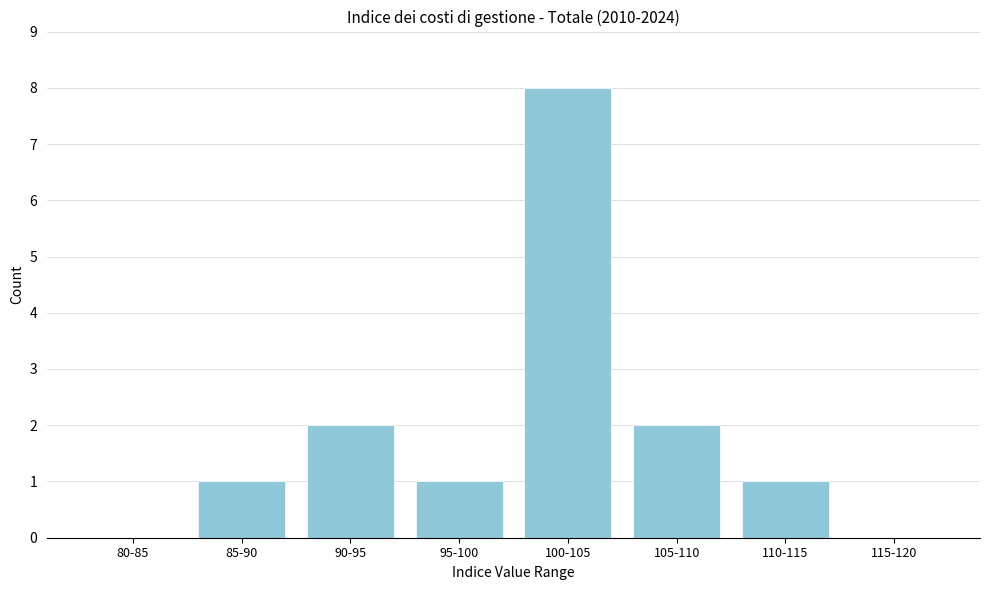

Reading left to right, list all the values displayed in this chart.

80-85=0	85-90=1	90-95=2	95-100=1	100-105=8	105-110=2	110-115=1	115-120=0